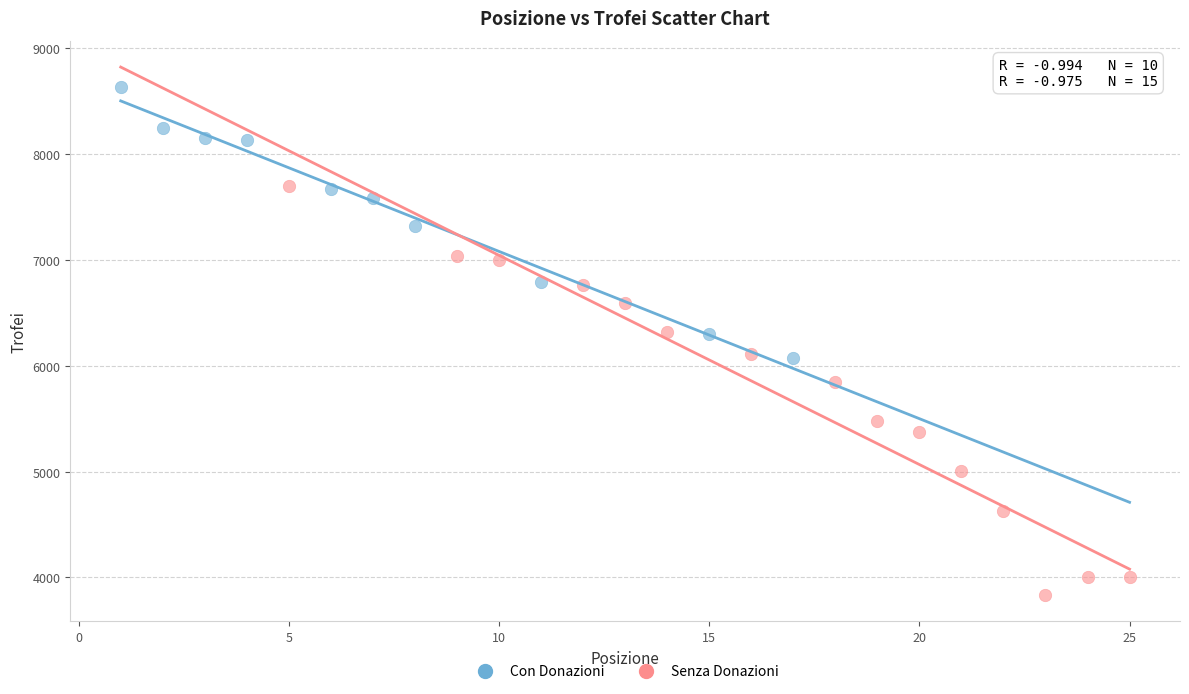

Which series contains the lowest Y value?

Senza Donazioni